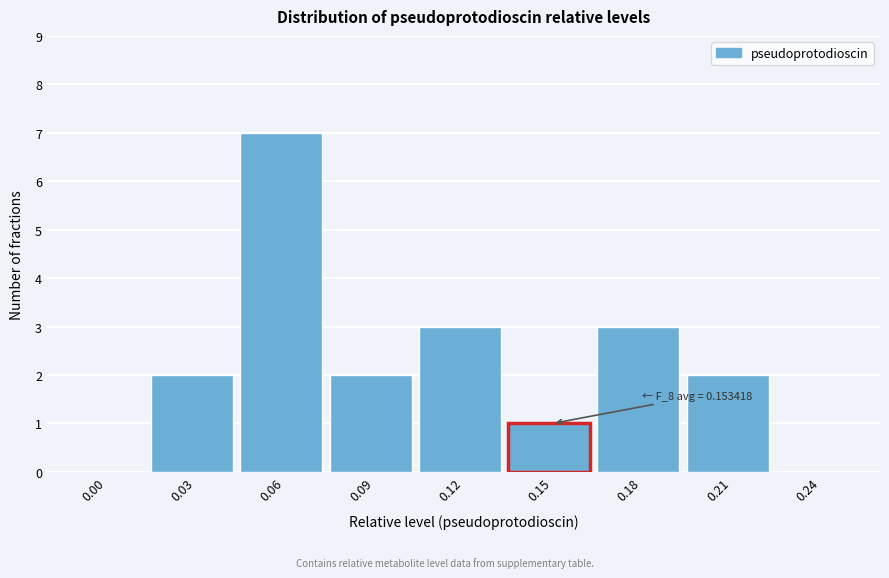

Reading left to right, list all the values displayed in this chart.

0.00=0	0.03=2	0.06=7	0.09=2	0.12=3	0.15=1	0.18=3	0.21=2	0.24=0